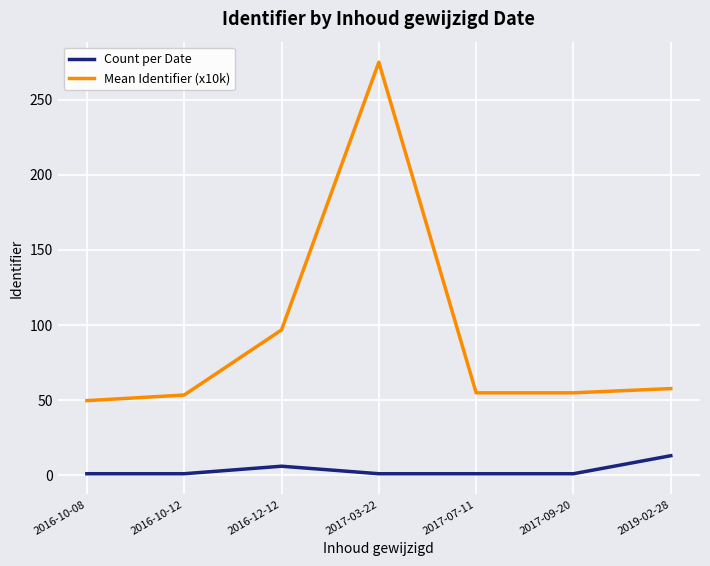

True or false: Count per Date has a value of 13.0 at 2019-02-28.

True